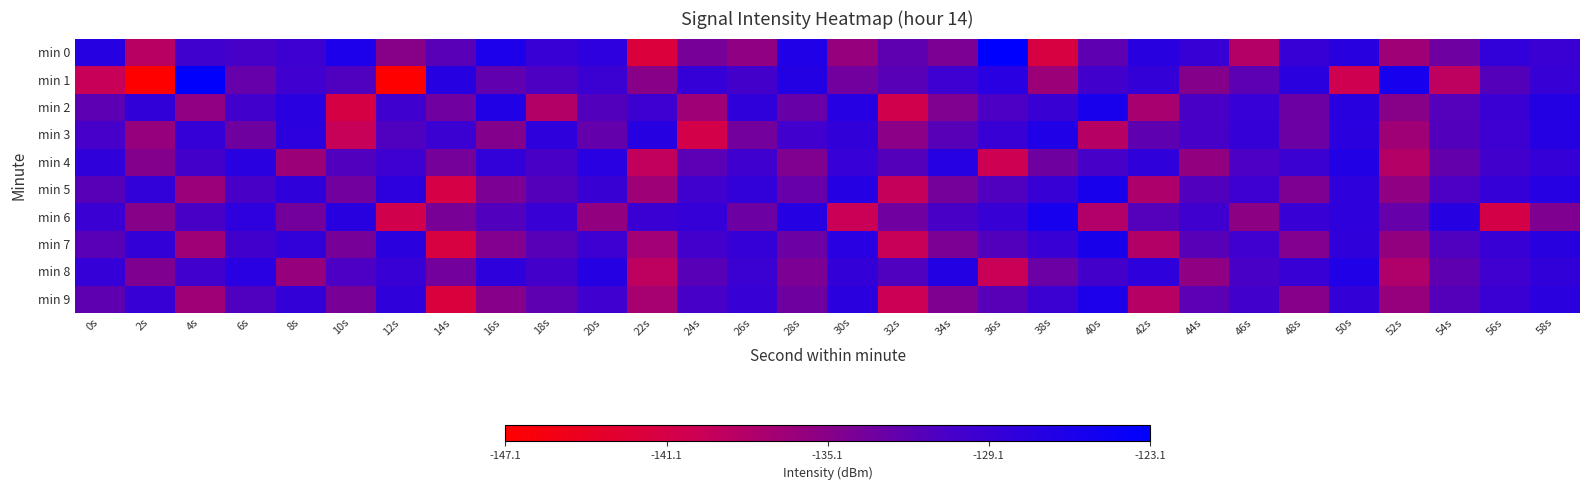

What is the total value across all series at 58s?

-1286.5